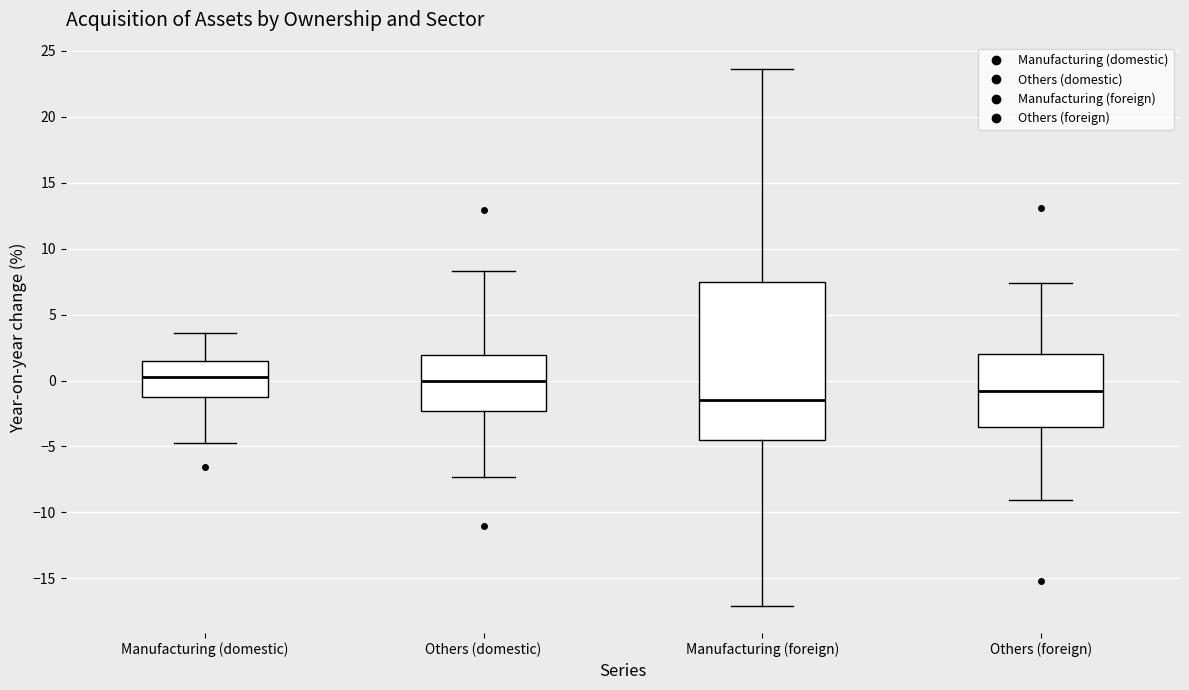

Reading left to right, transcribe this box plot: for each box, give where its median line is, the range the box spans, and where its two whiskers end, as read against the y-axis. The values are not printed on the chart, so give them approximately, as read against the axis.

Manufacturing (domestic): median 0.5, box -1.5 to 1.5, whiskers -4.5 to 3.5
Others (domestic): median 0.0, box -2.5 to 2.0, whiskers -7.5 to 8.5
Manufacturing (foreign): median -1.5, box -4.5 to 7.5, whiskers -17.0 to 23.5
Others (foreign): median -1.0, box -3.5 to 2.0, whiskers -9.0 to 7.5